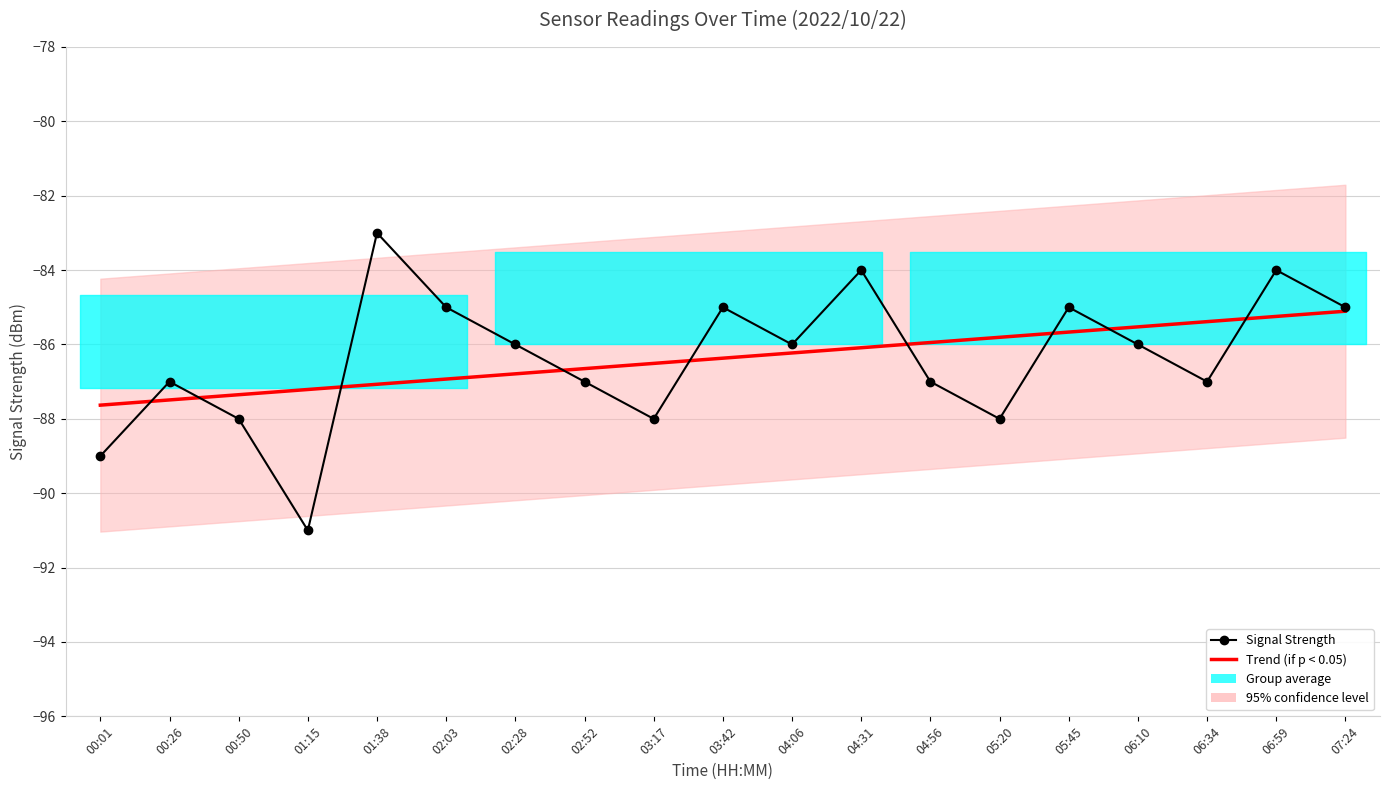

How many times do Signal Strength and Trend (if p < 0.05) cross each other?

9